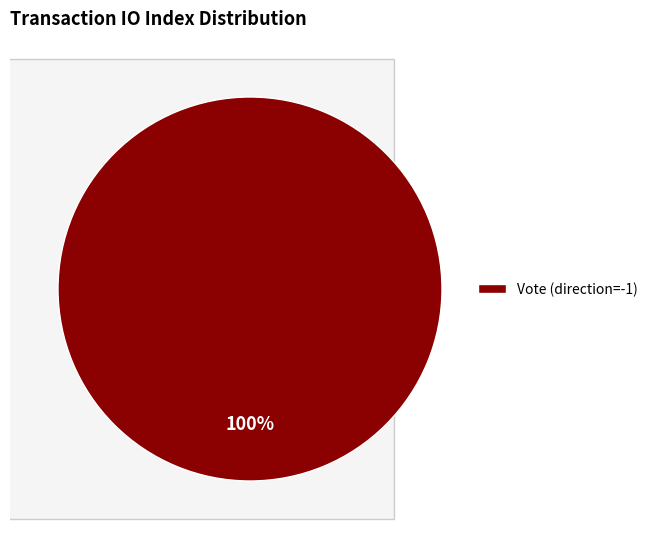

Between Vote (direction=-1) and Ticket (direction=1), which is larger?

Vote (direction=-1)